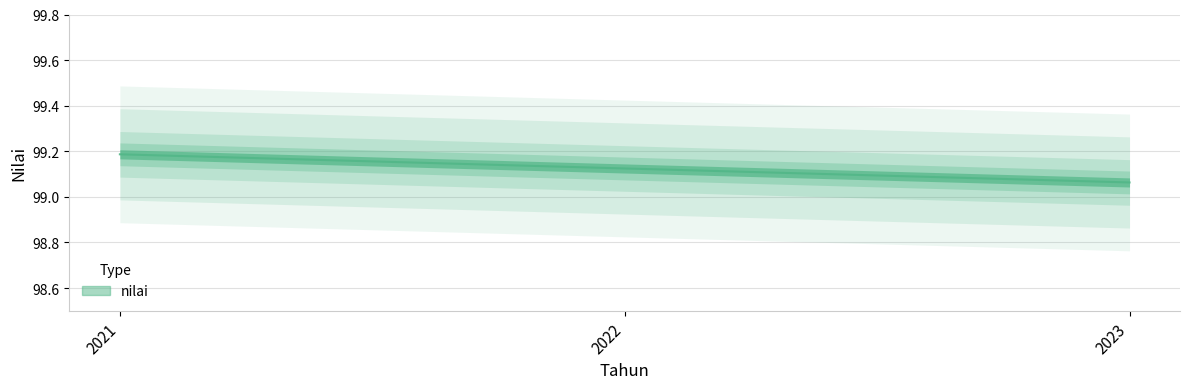

How many values are between 99 and 100?

3